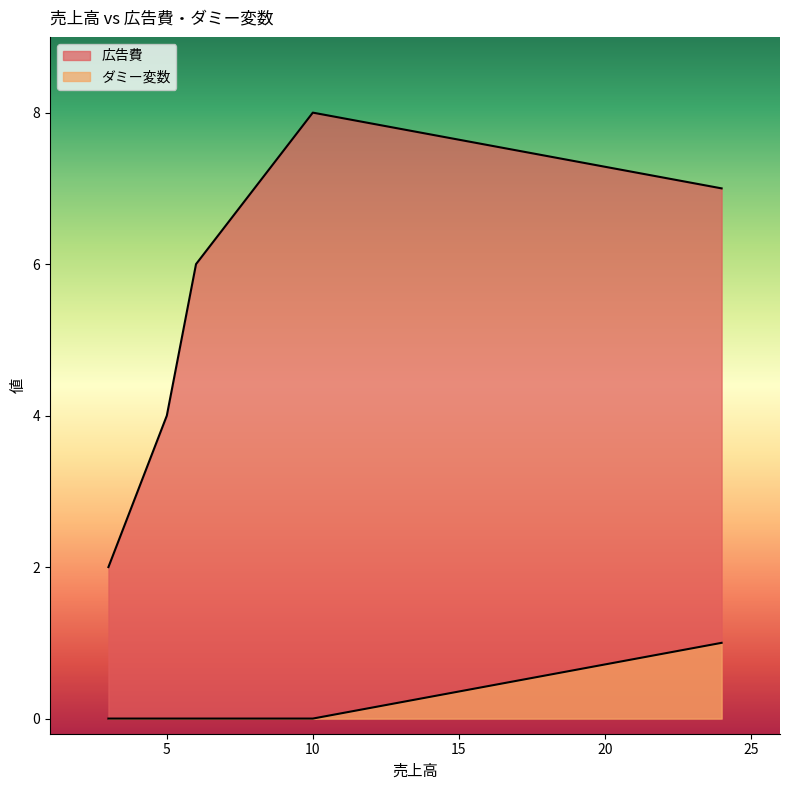

How many lines are shown in the chart?

2